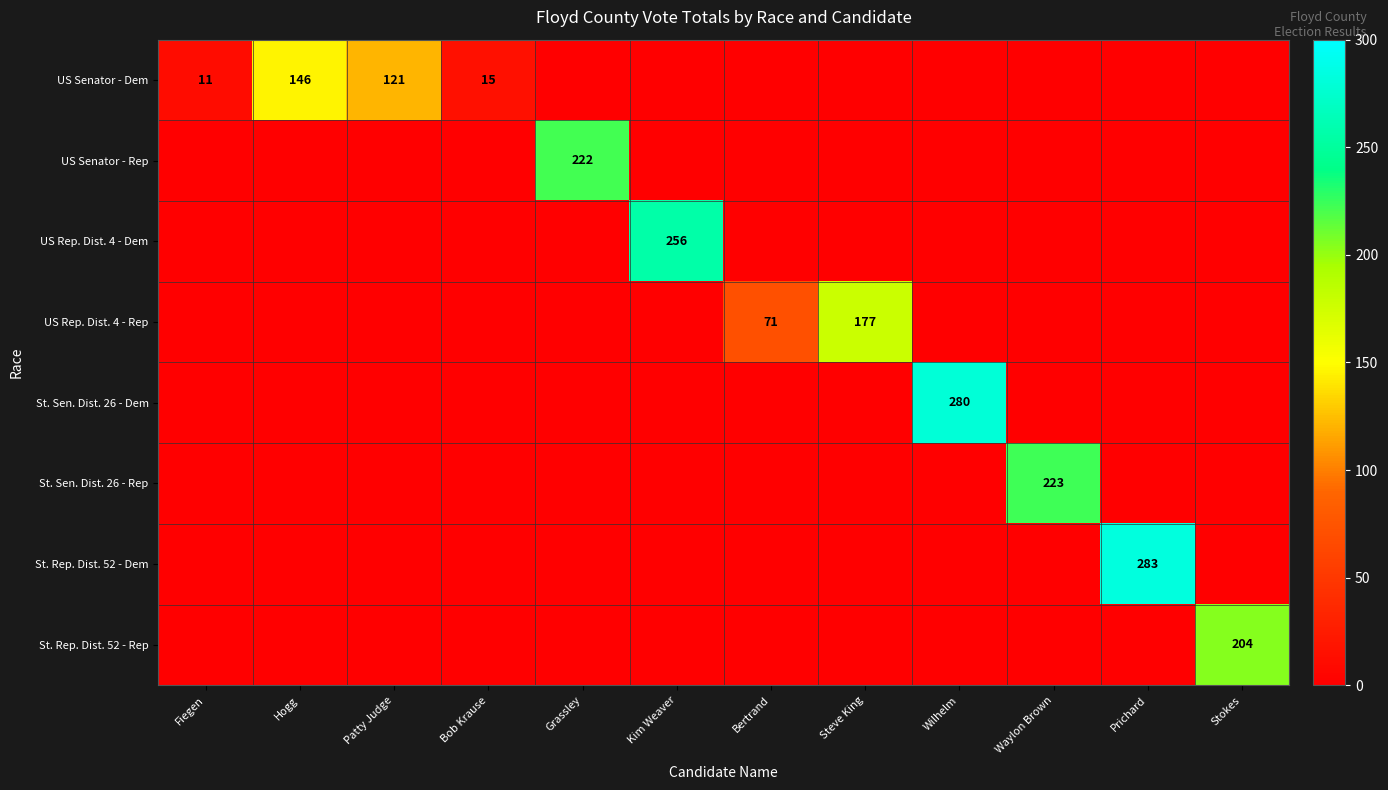

At which category is the sum across all series the highest?

Prichard